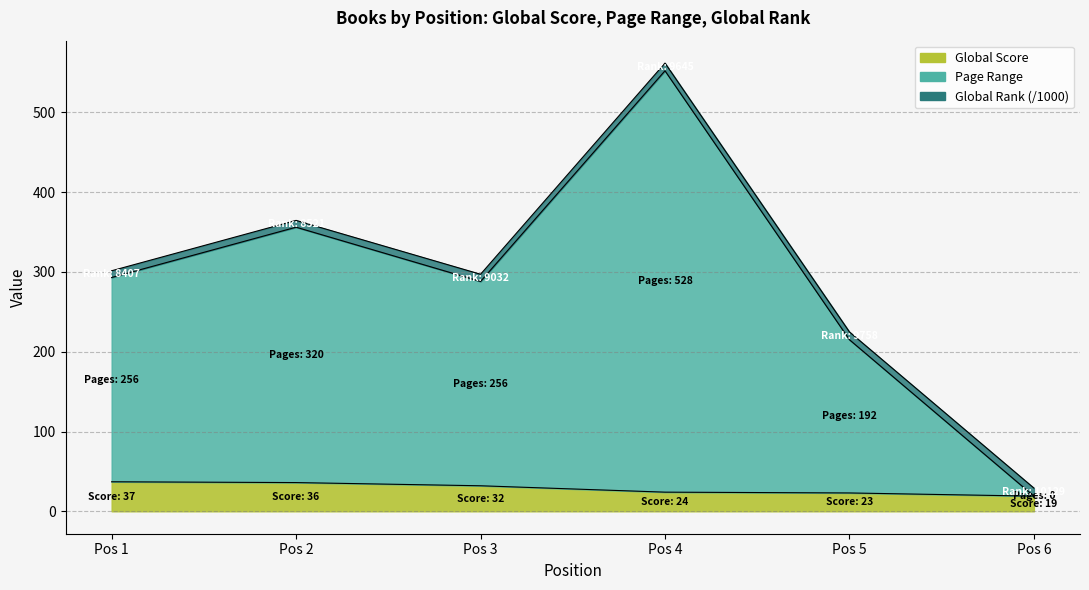

Which series has the largest total across all categories?

Page Range